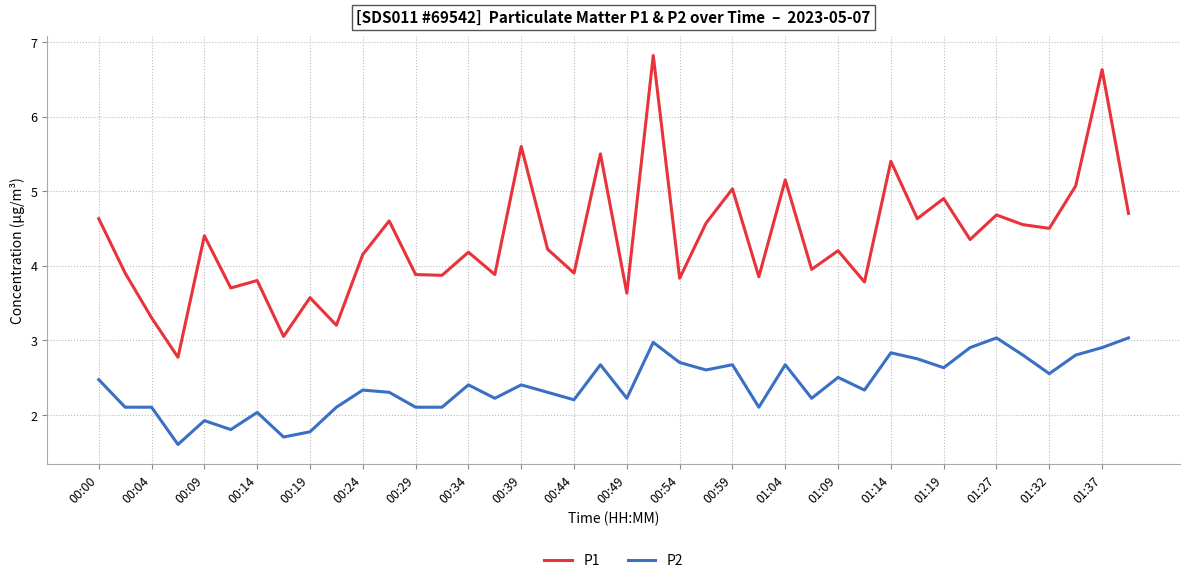

Which series has the largest range (max minus min)?

P1